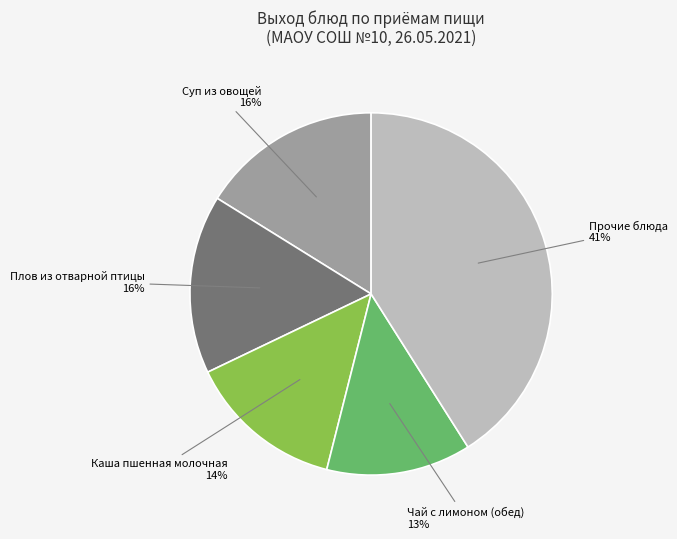

Is there a majority slice in this chart?

No